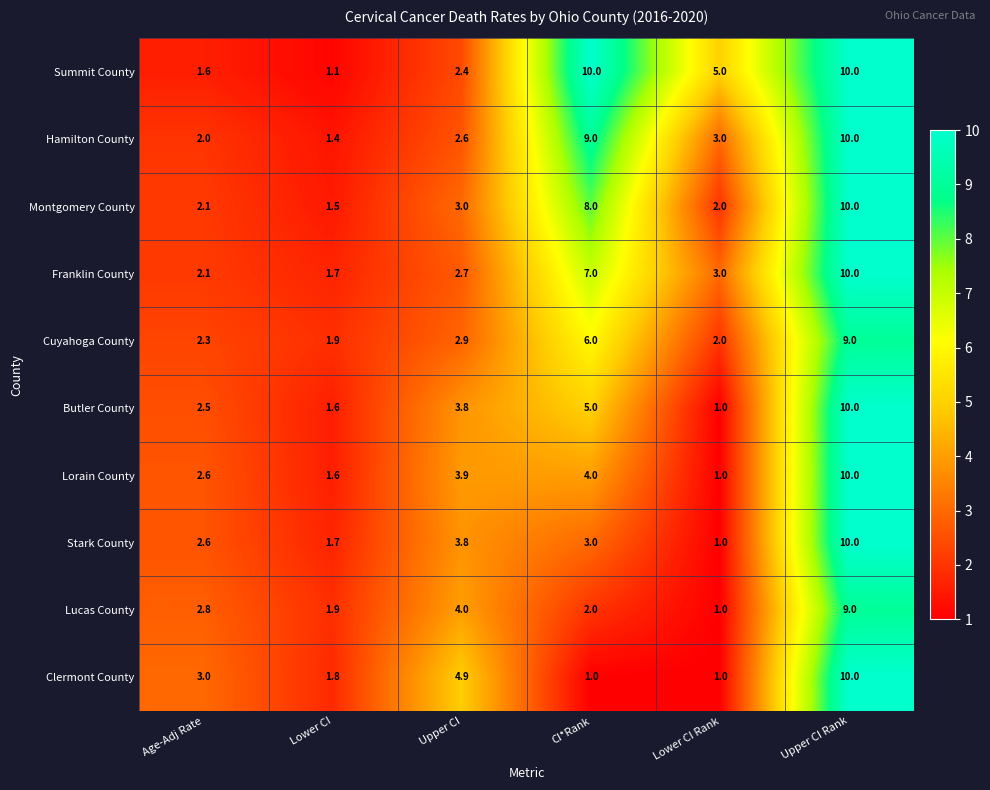

True or false: Hamilton County has a value of 3.9 at CI*Rank.

False